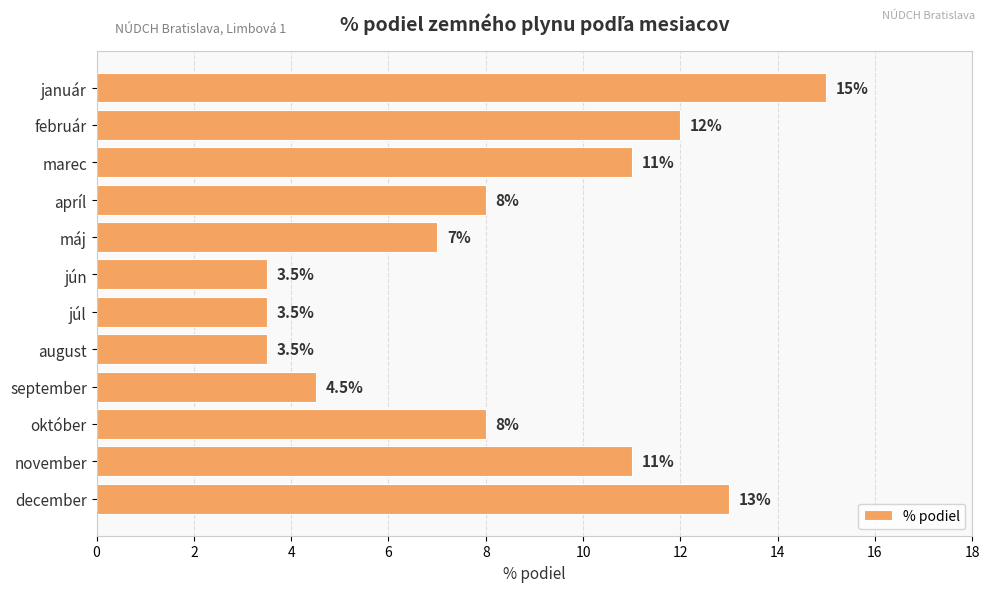

What position from the top is júl?

7